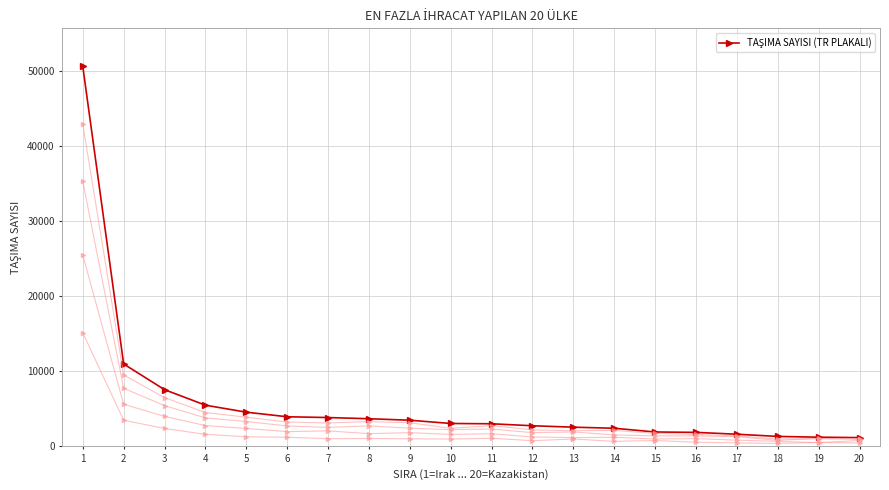

Which has a higher value, 12 or 11?

11